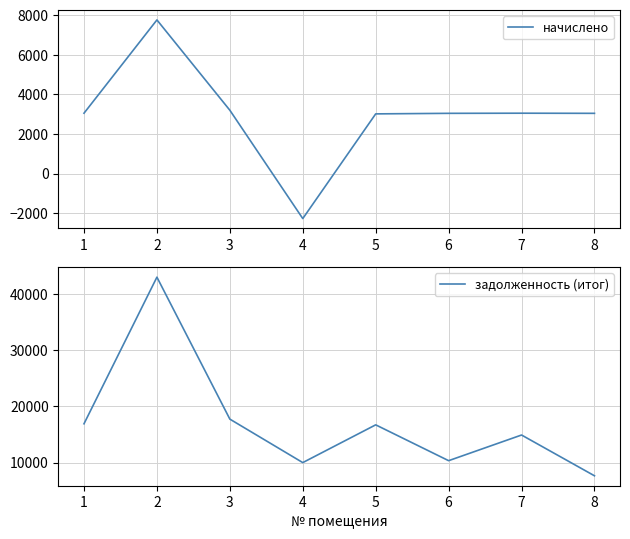

Reading right to left, list all the values displayed in this chart.

начислено: 8=3041.4	7=3048.2	6=3041.4	5=3014.2	4=-2270.6	3=3197.9	2=7756.6	1=3048.2
задолженность (итог): 8=7642.0	7=14902.2	6=10333.1	5=16713.5	4=9990.5	3=17732.2	2=43009.9	1=16902.2